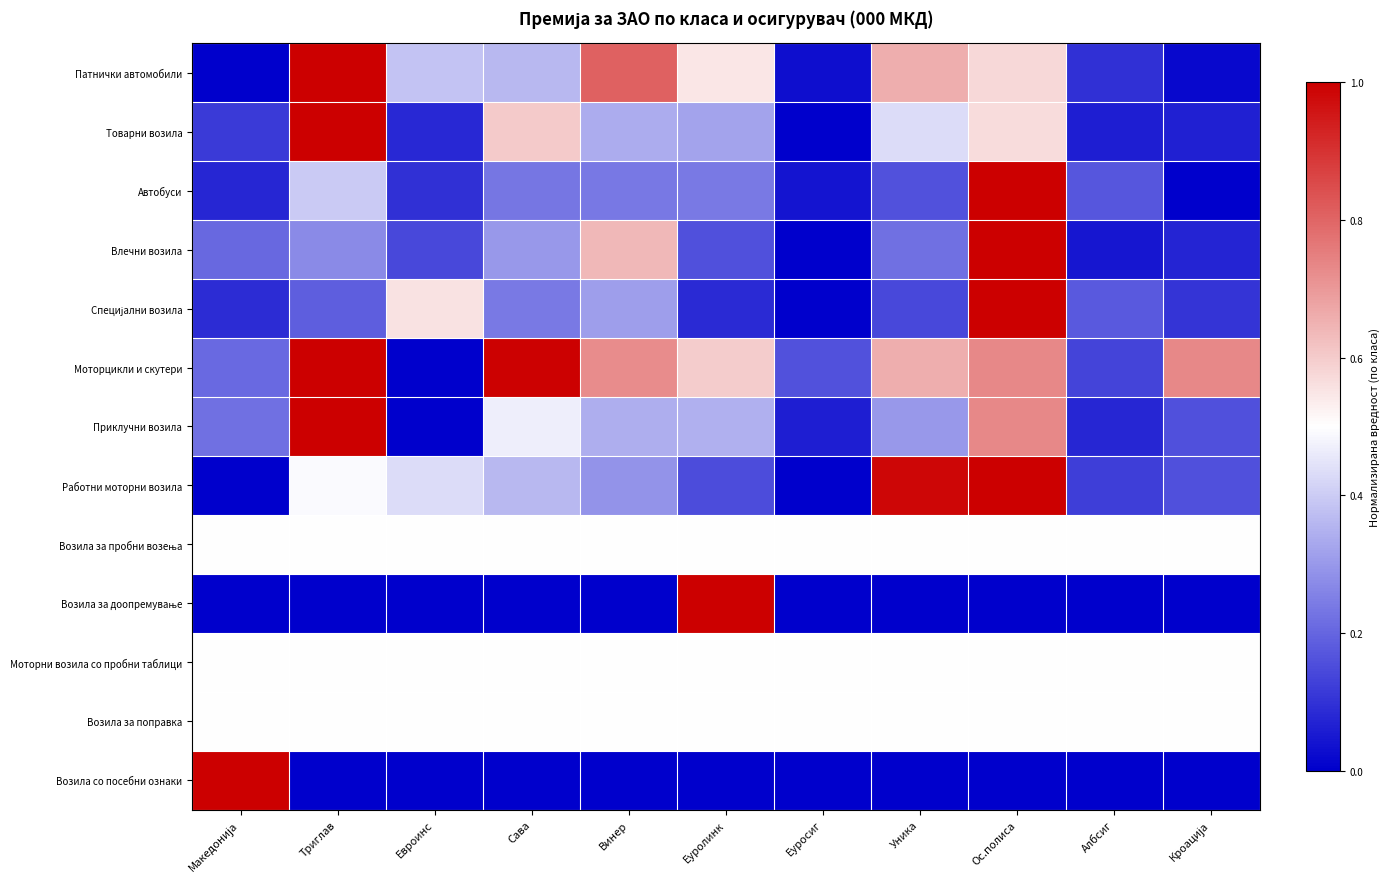

At which category does the chart reach its peak across all series?

Триглав